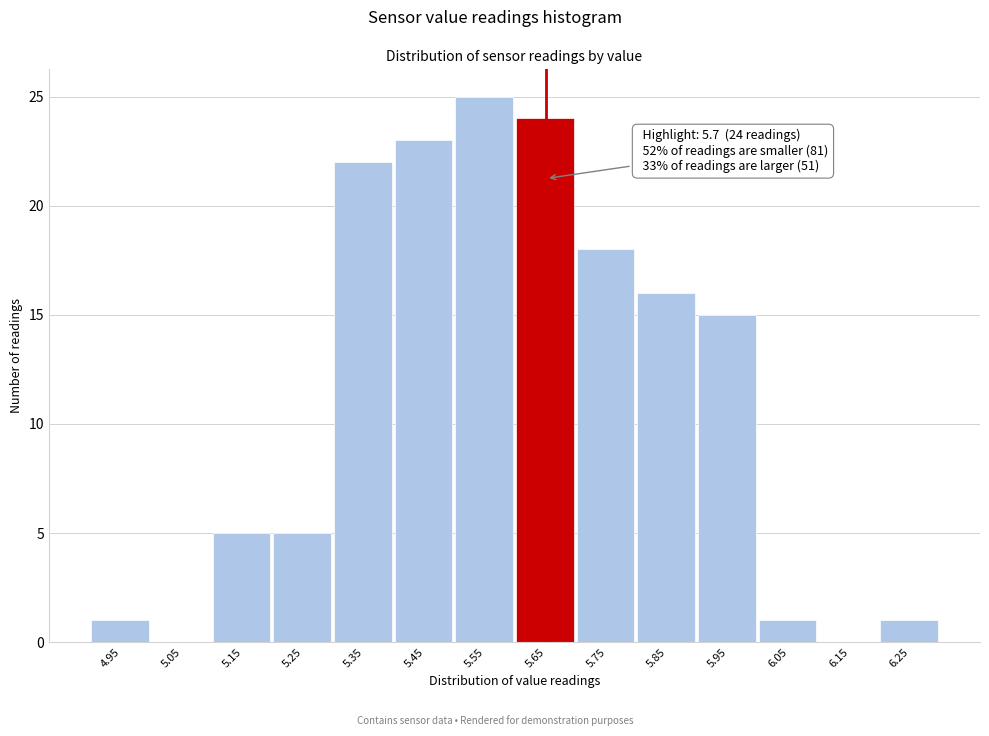

Reading left to right, extract all data points from this chart.

4.95=1	5.05=0	5.15=5	5.25=5	5.35=22	5.45=23	5.55=25	5.65=24	5.75=18	5.85=16	5.95=15	6.05=1	6.15=0	6.25=1